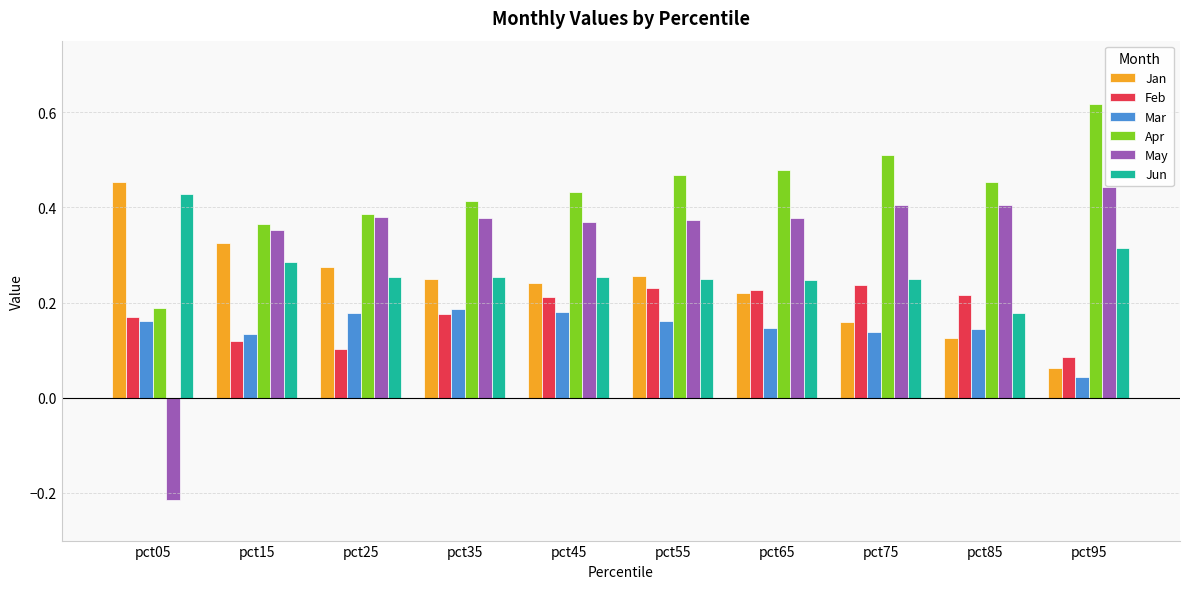

What is the total value across all series at pct35?

1.7